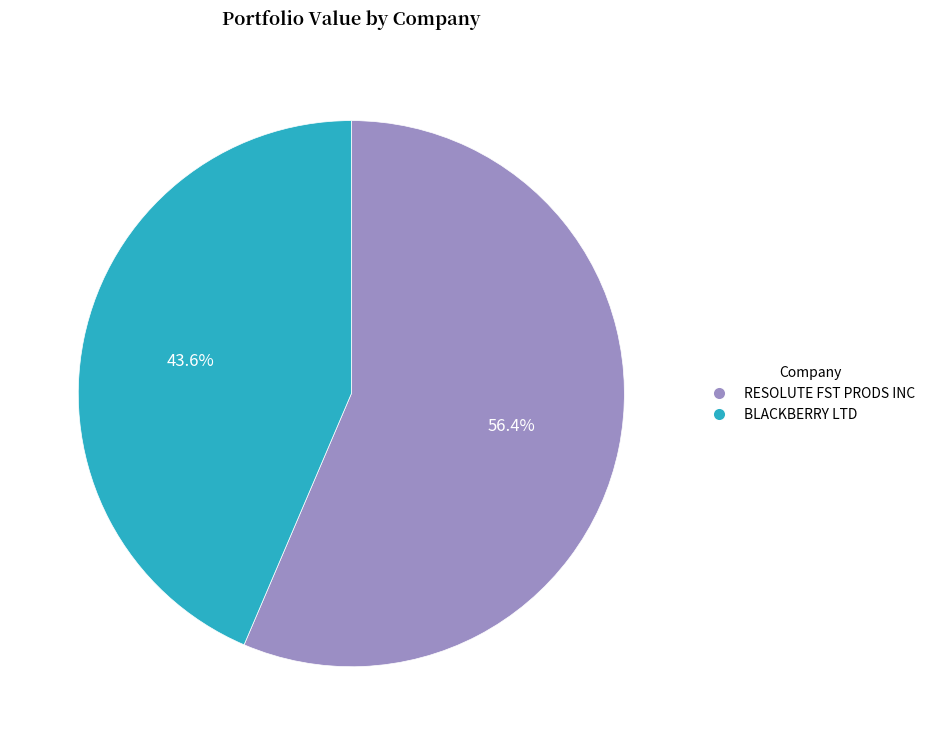

What is the ratio of the value at RESOLUTE FST PRODS INC to the value at BLACKBERRY LTD?

1.3